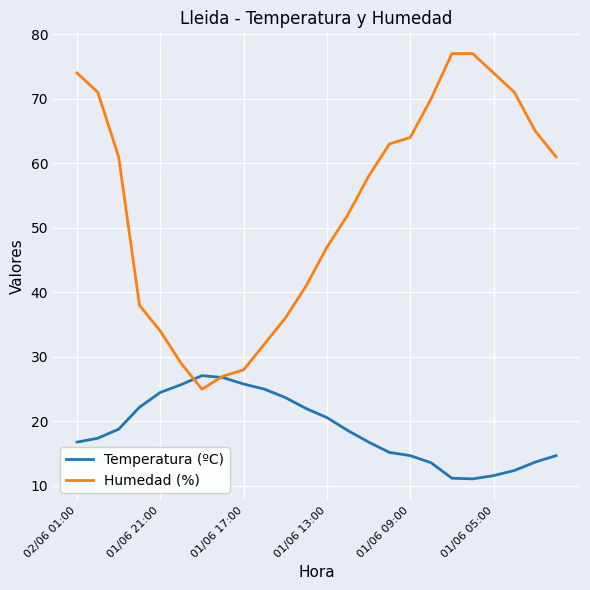

In Temperatura (ºC), how many points are lower than both neighbors (excluding endpoints)?

1